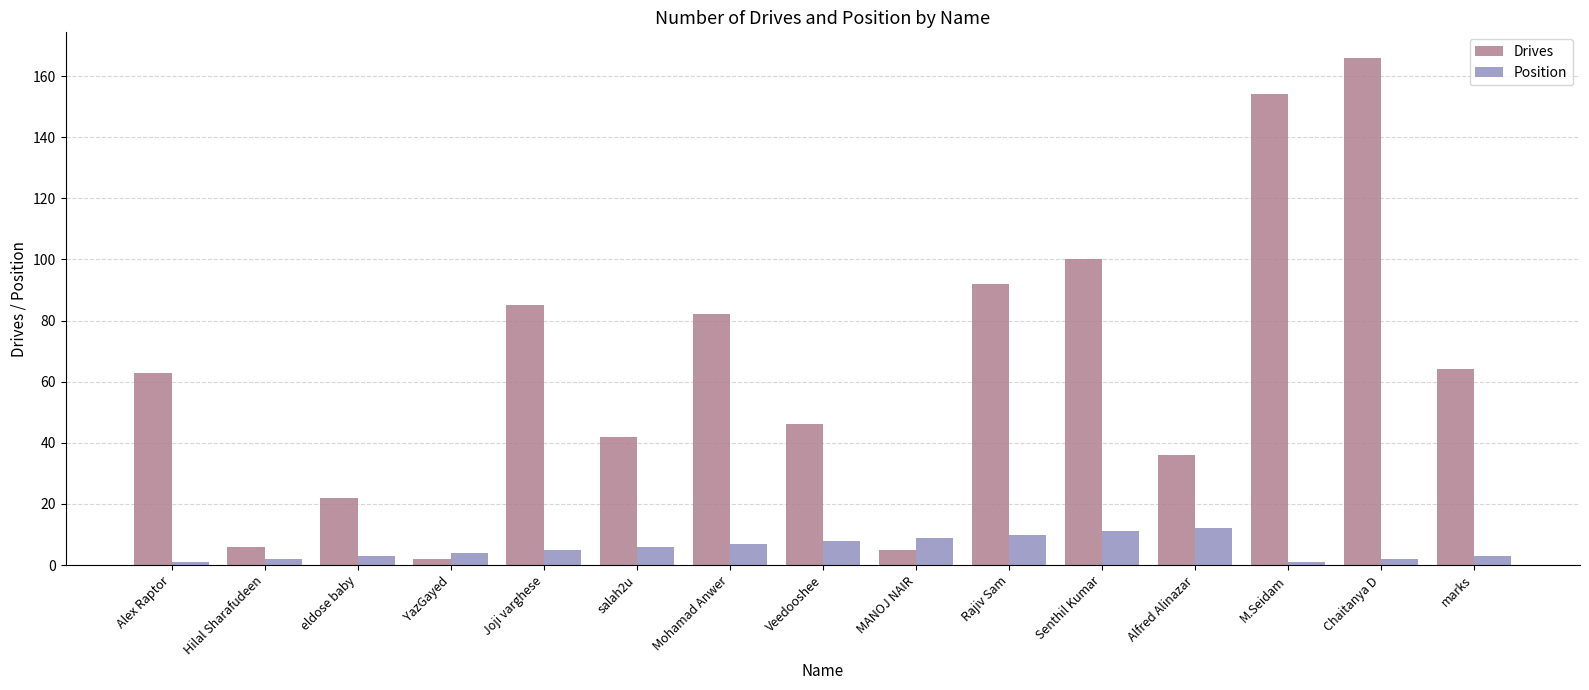

What is the difference between the Position values at salah2u and Alex Raptor?

5